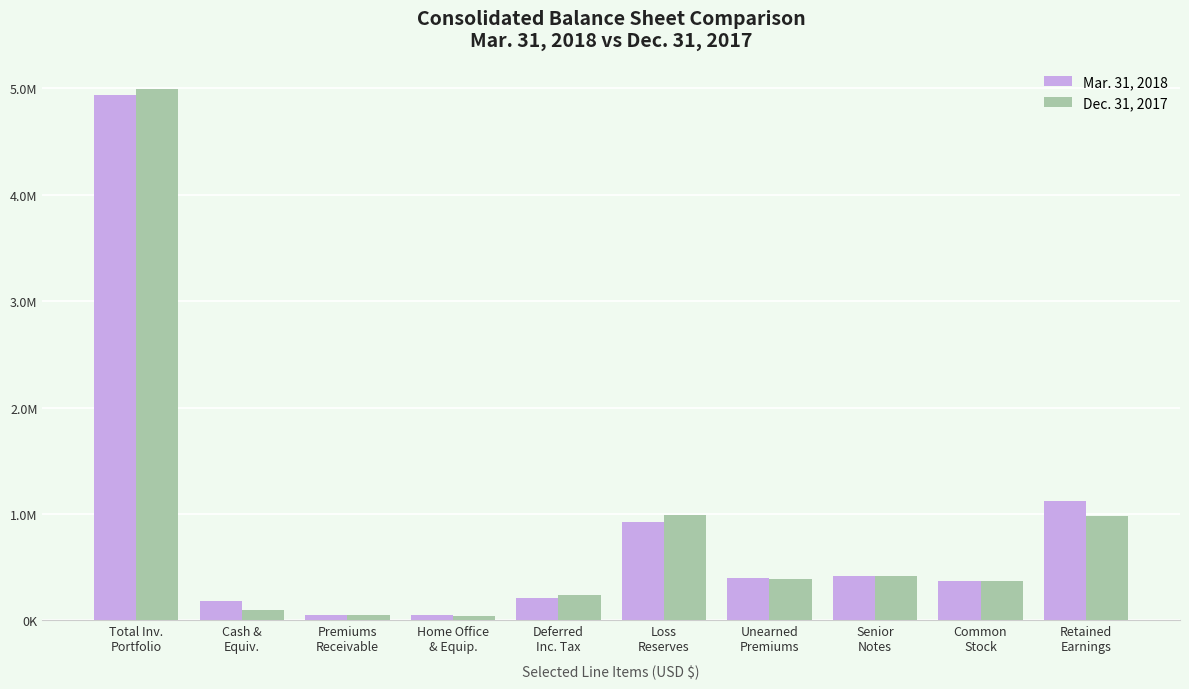

What are all the series names shown in the legend?

Mar. 31, 2018, Dec. 31, 2017